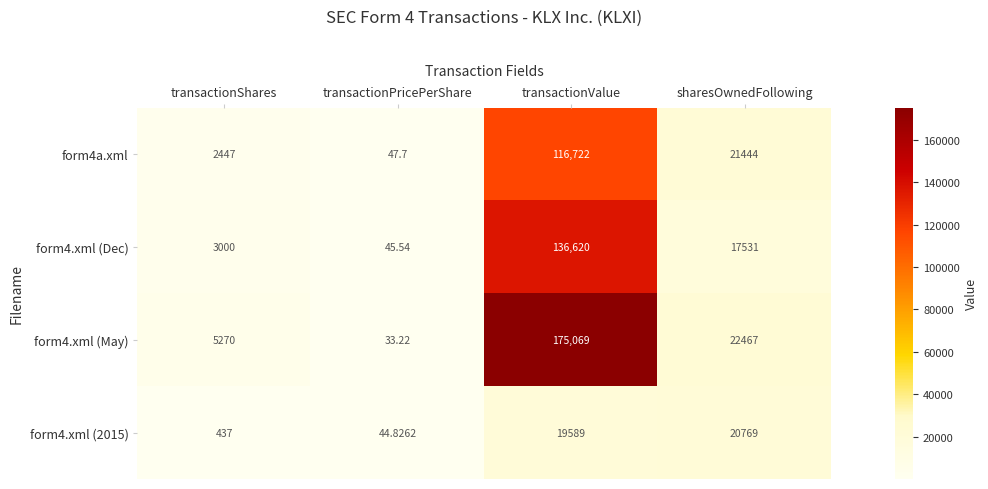

Which category has the lowest value across all series?

transactionPricePerShare